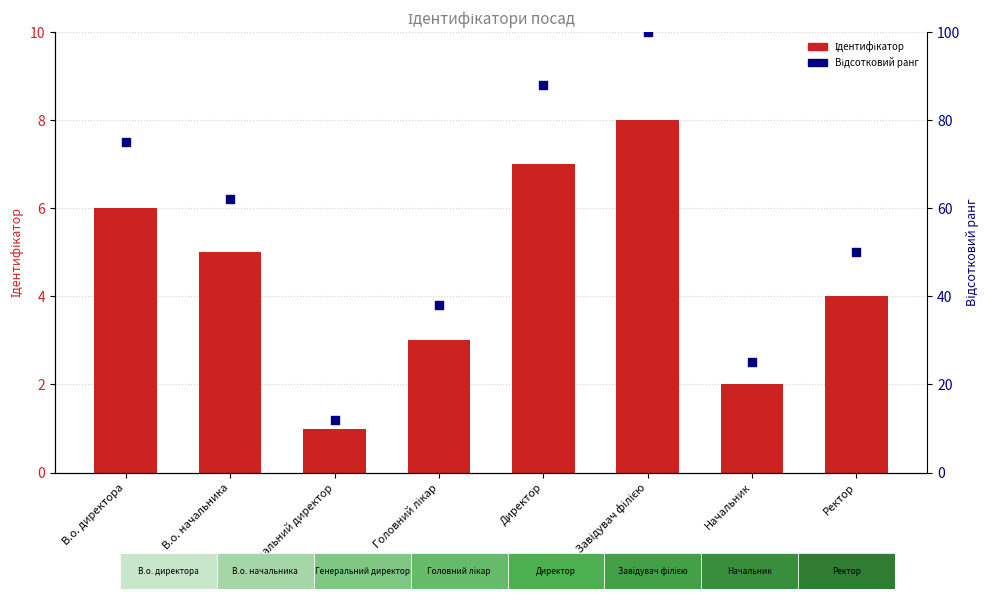

Is the value of Ідентифікатор at Головний лікар greater than the value of Відсотковий ранг at Директор?

No